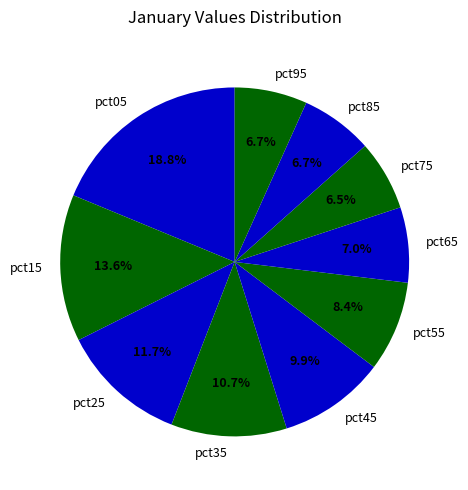

What percentage is the pct65 slice, to the nearest percent?

7%